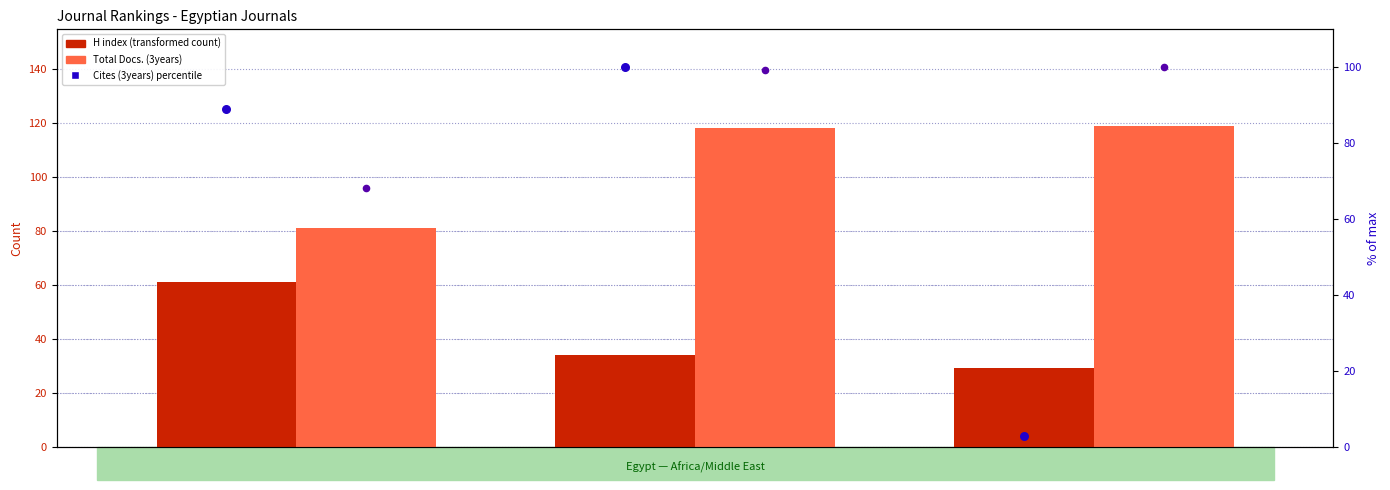

Which series has the largest Y range (max minus min)?

Cites (3years) % of max